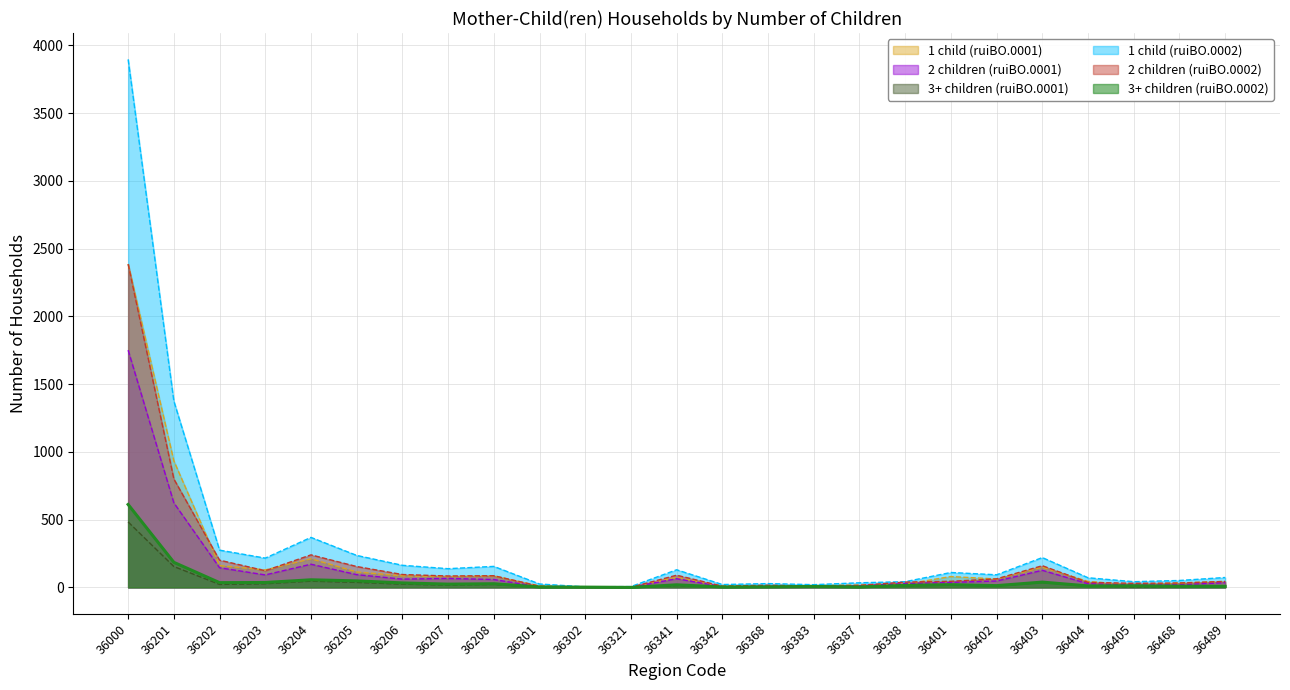

Reading left to right, what are all the values shown in this chart?

1 child (ruiBO.0001): 2387	934	161	129	211	114	85	80	85	10	0	2	74	8	11	13	17	24	80	62	149	44	17	33	44
2 children (ruiBO.0001): 1751	624	145	92	171	94	61	66	58	4	3	1	64	5	7	7	12	28	37	47	126	27	18	19	35
3+ children (ruiBO.0001): 483	154	22	27	46	37	24	17	22	1	2	0	14	2	3	5	2	12	18	11	37	10	4	6	7
1 child (ruiBO.0002): 3897	1375	275	216	369	236	163	138	155	25	4	6	130	21	28	20	34	42	110	93	220	71	42	51	73
2 children (ruiBO.0002): 2386	800	201	123	240	154	95	84	86	9	3	1	90	9	16	10	15	39	45	63	160	37	30	32	44
3+ children (ruiBO.0002): 612	185	35	36	56	48	33	24	27	3	2	0	19	3	4	7	3	15	20	13	39	11	12	9	8